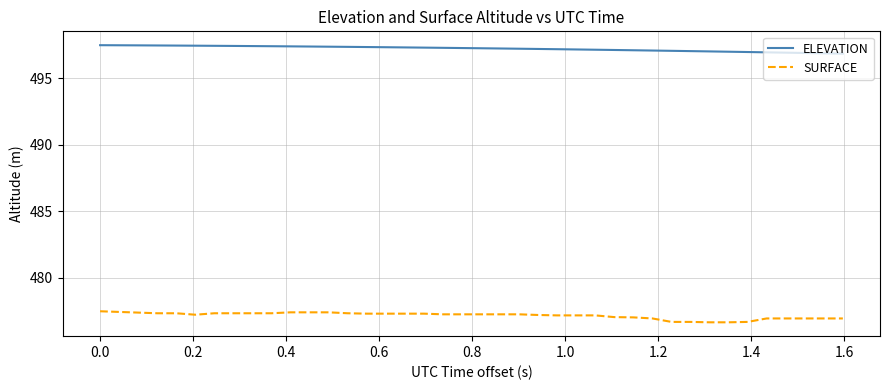

Which series has the largest range (max minus min)?

SURFACE